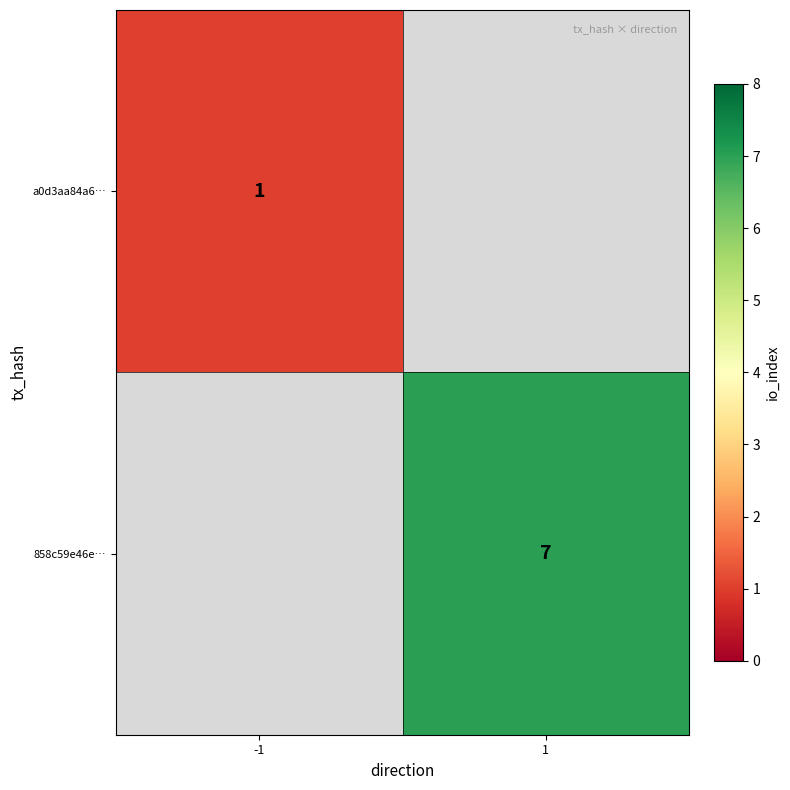

Which category has the highest value across all series?

1